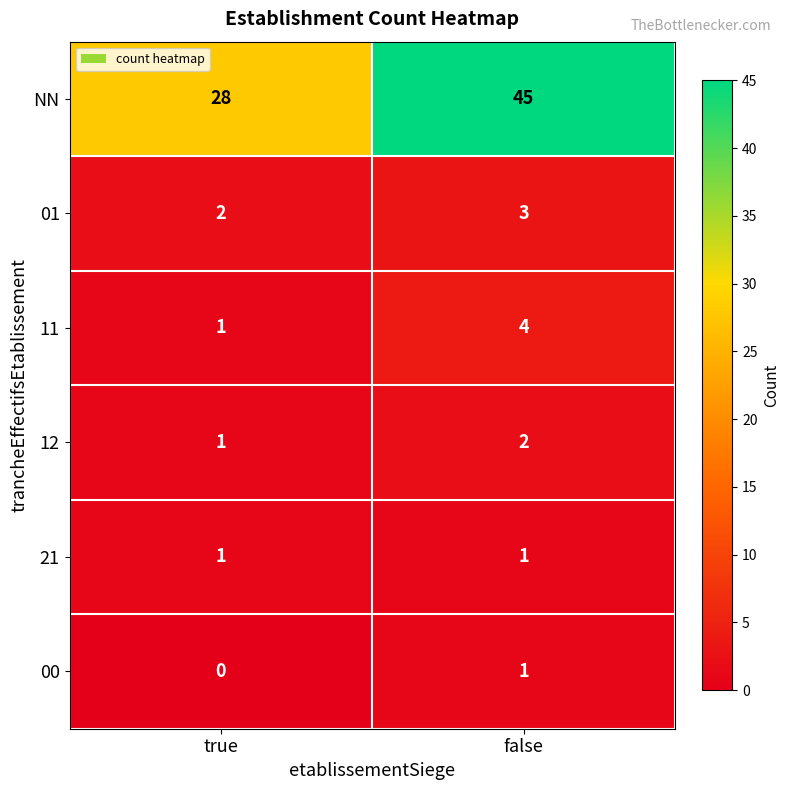

The 01 series shows 1 at true. True or false?

False